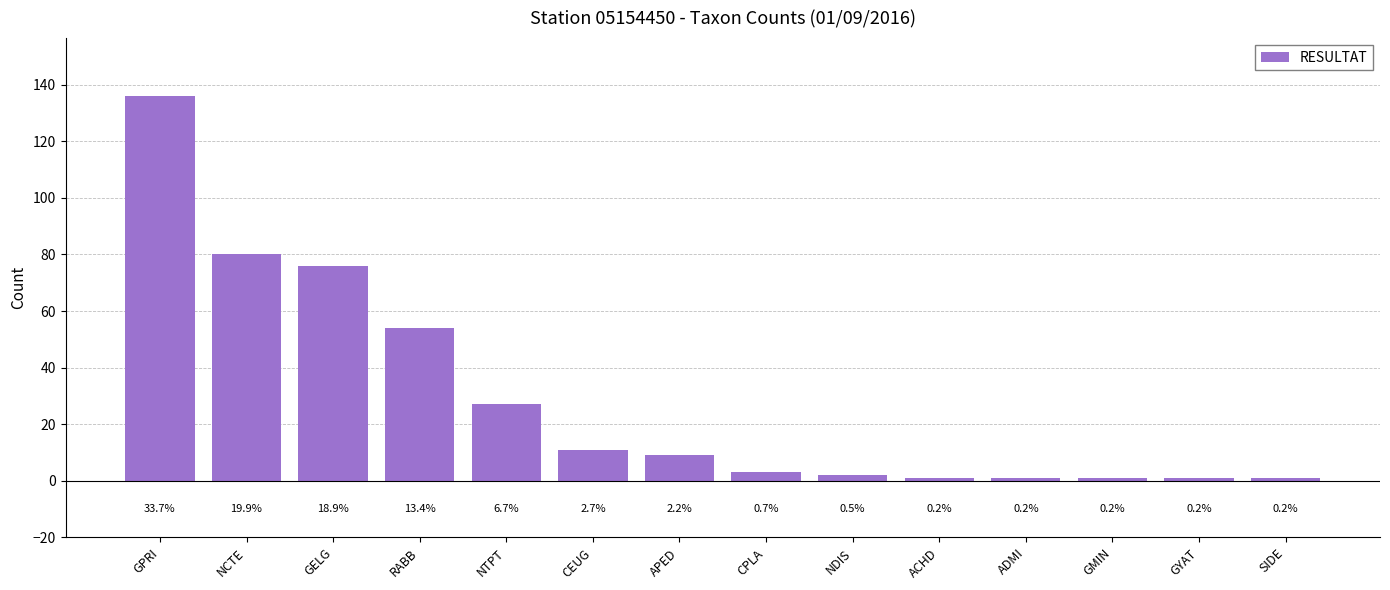

List the labels in order of value, smallest first.

ACHD, ADMI, GMIN, GYAT, SIDE, NDIS, CPLA, APED, CEUG, NTPT, RABB, GELG, NCTE, GPRI